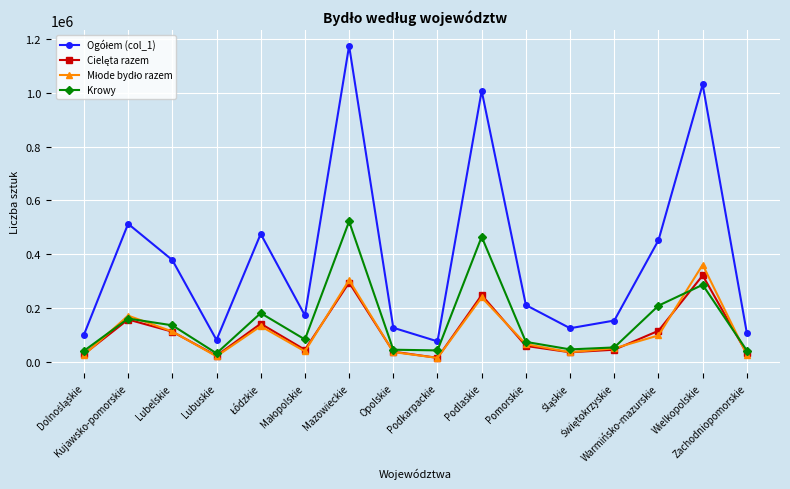

How many interior local valleys does the Krowy series have?

4